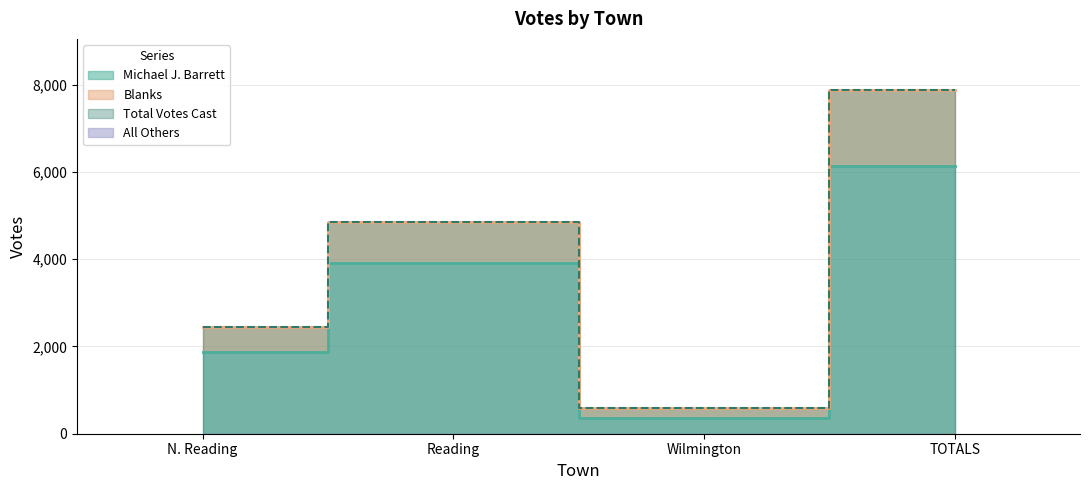

How many interior local peaks does the Michael J. Barrett series have?

1